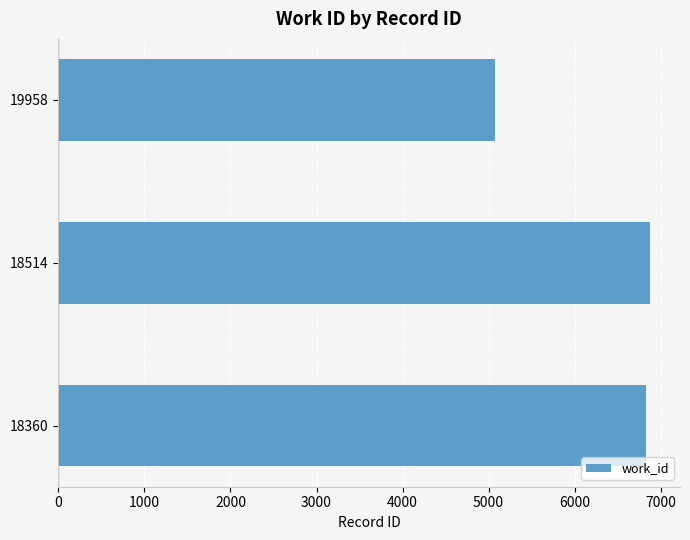

Count the number of categories in the chart.

3